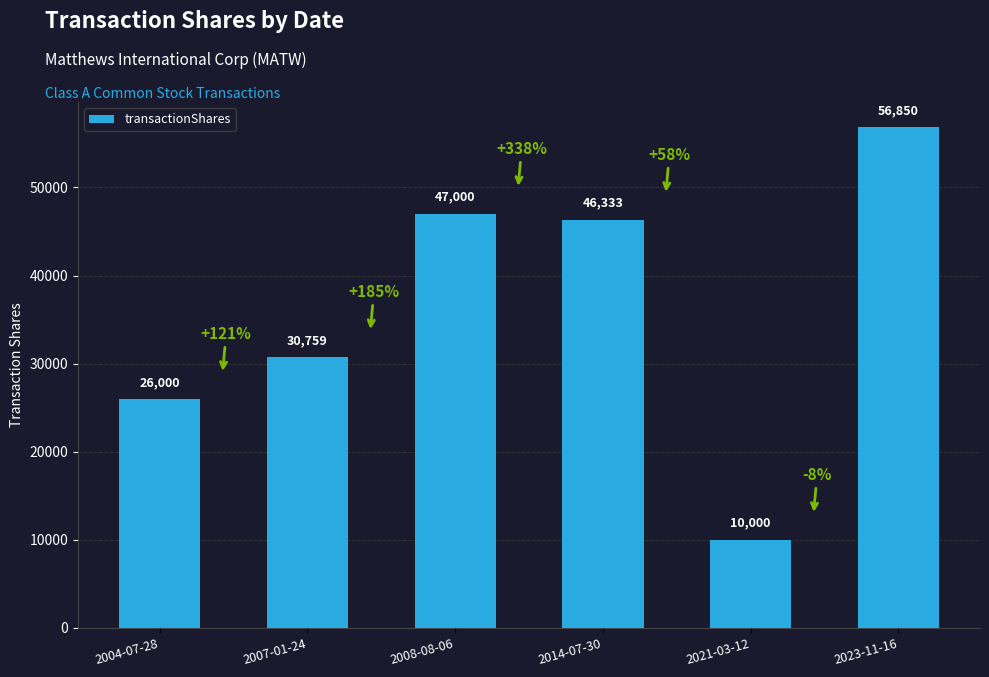

List the labels in order of value, smallest first.

2021-03-12, 2004-07-28, 2007-01-24, 2014-07-30, 2008-08-06, 2023-11-16